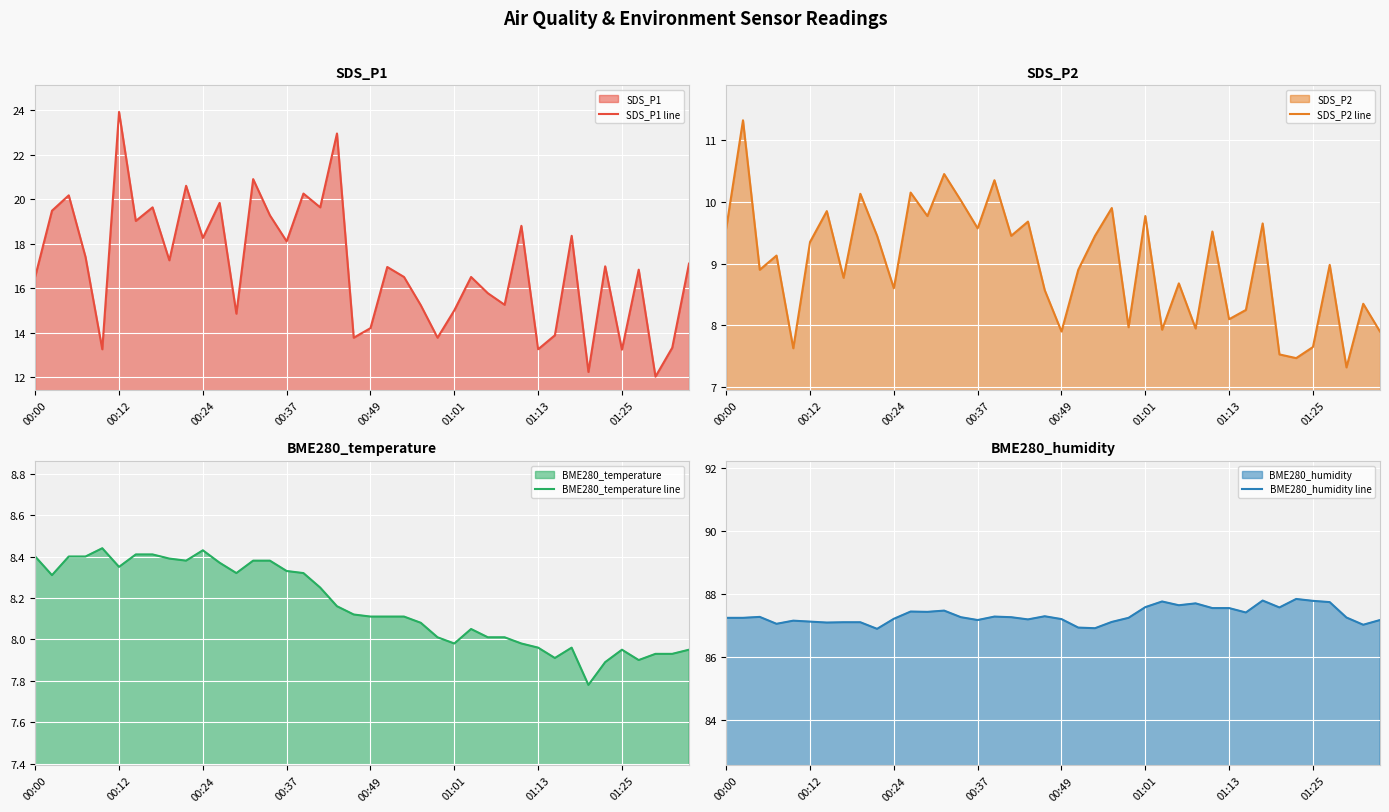

What is the sum of all BME280_humidity line values?

3493.4